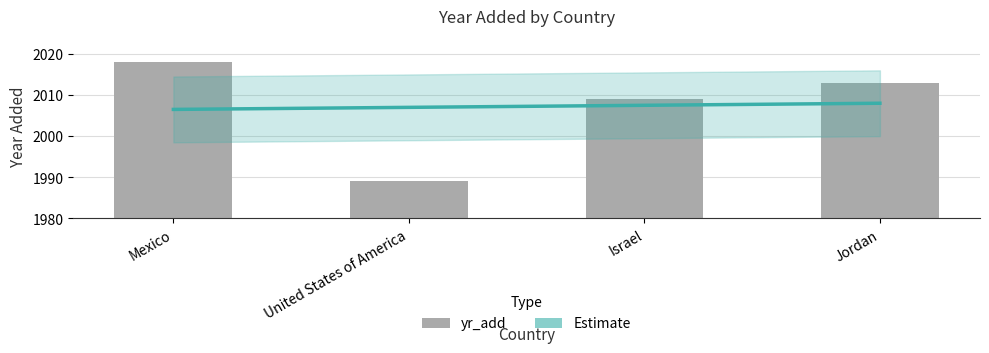

Are the bars horizontal?

No